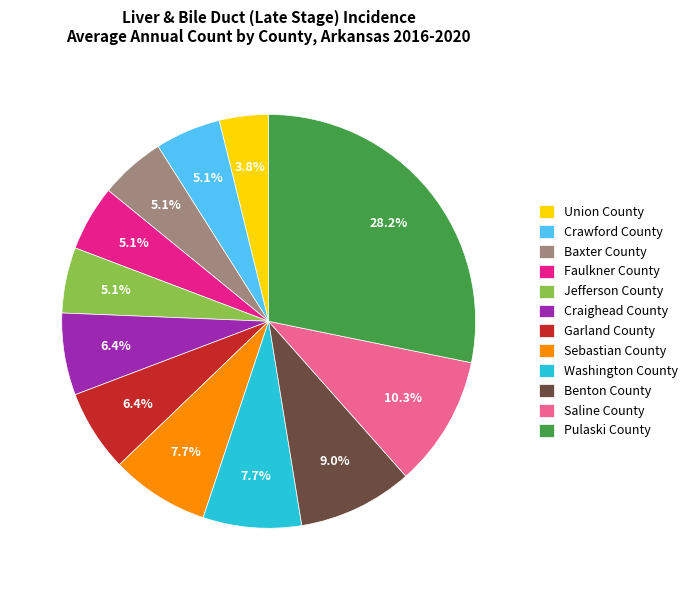

What portion of the pie excludes Pulaski County?

71.8%